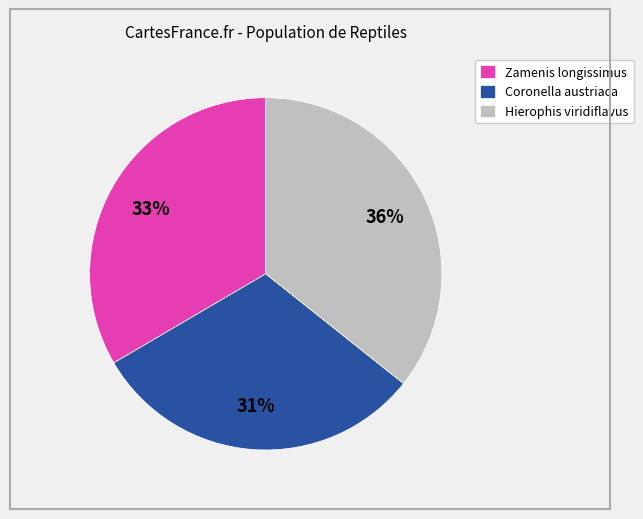

To the nearest percent, what is the difference between the Hierophis viridiflavus and Coronella austriaca slice percentages?

5%